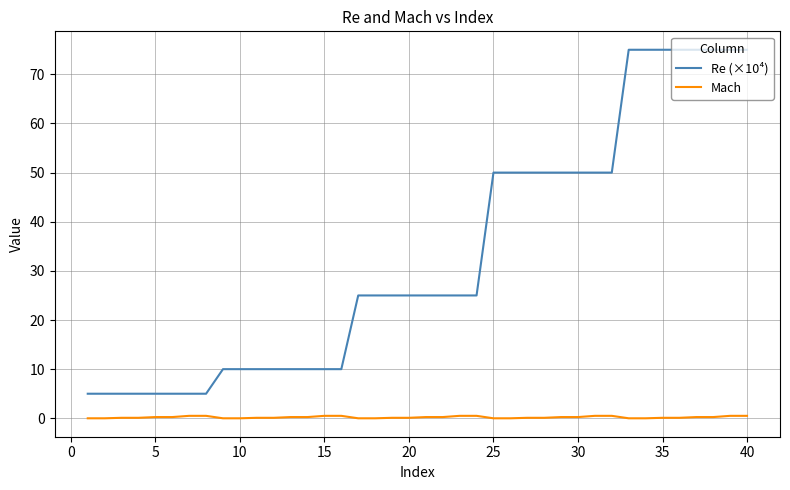

List the series in order of their overall mean, highest first.

Re (×10⁴), Mach